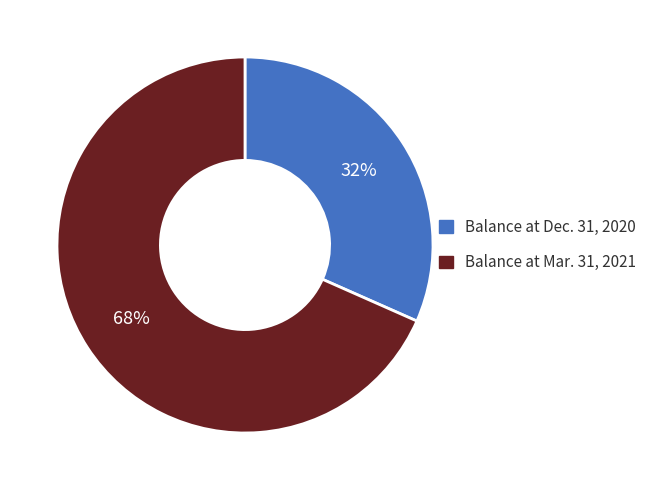

Is the sum of Balance at Mar. 31, 2021 and Balance at Dec. 31, 2020 greater than half?

Yes